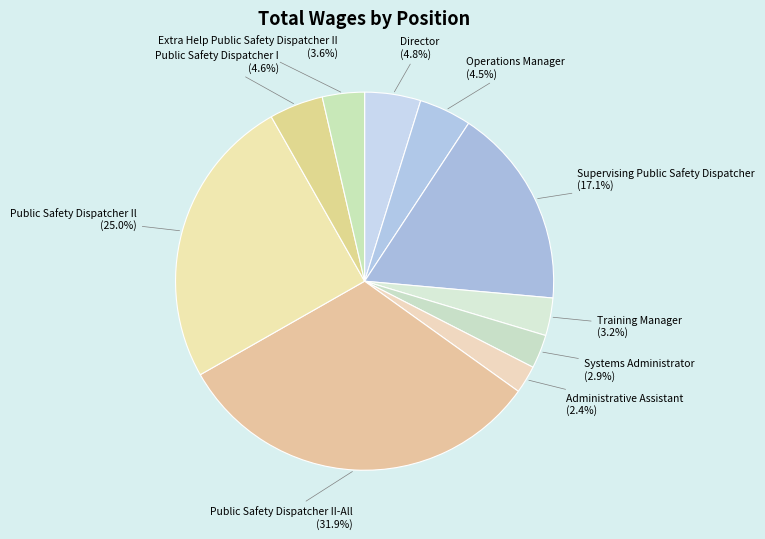

What is the largest slice in the pie chart?

Public Safety Dispatcher II-All